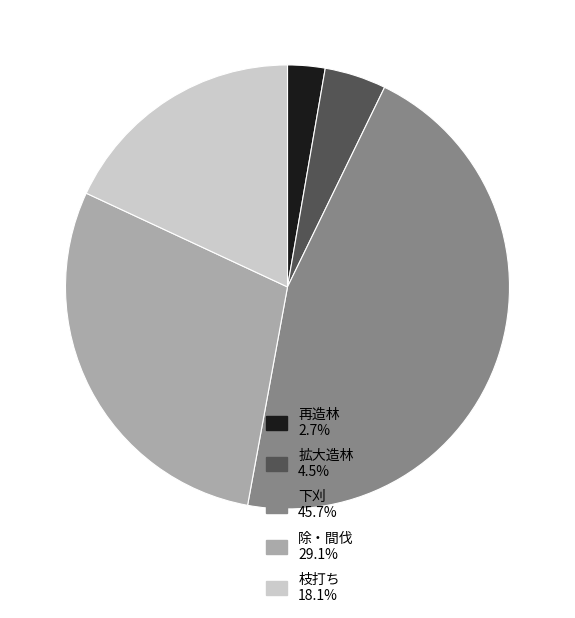

What is the ratio of the value at 除・間伐 29.1% to the value at 拡大造林 4.5%?

6.5